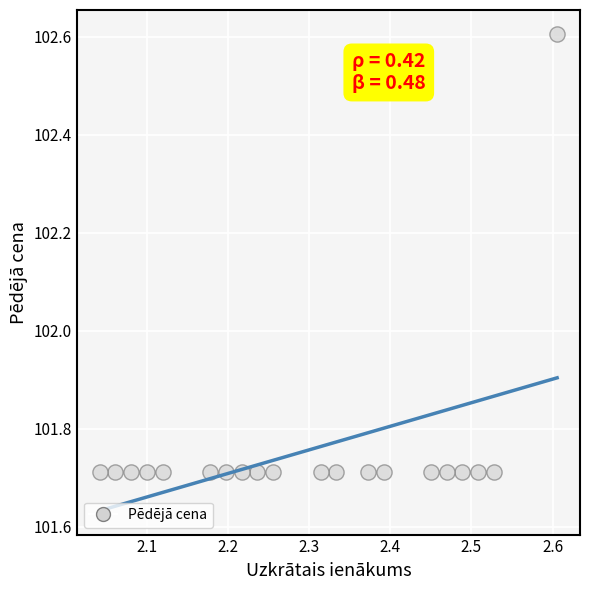

What is the range of Y values (max minus min)?

0.9